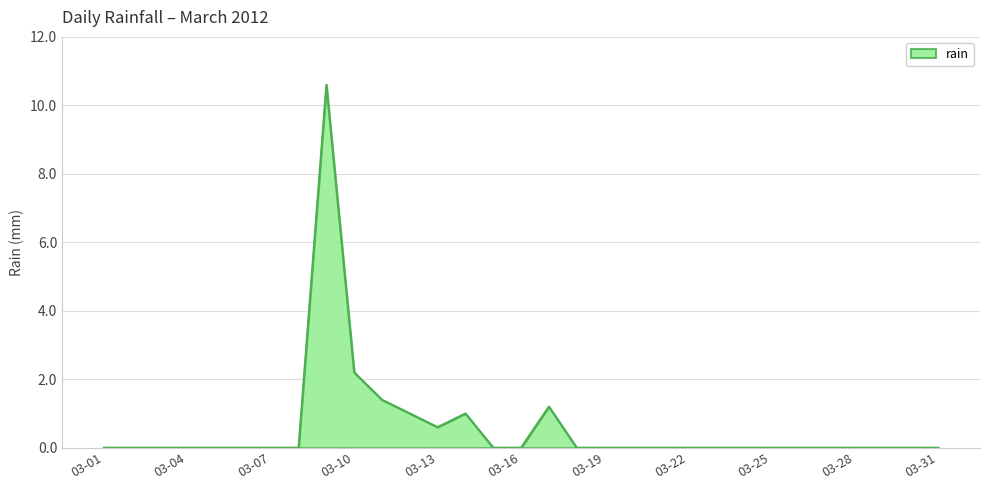

What is the greatest value displayed?

10.6